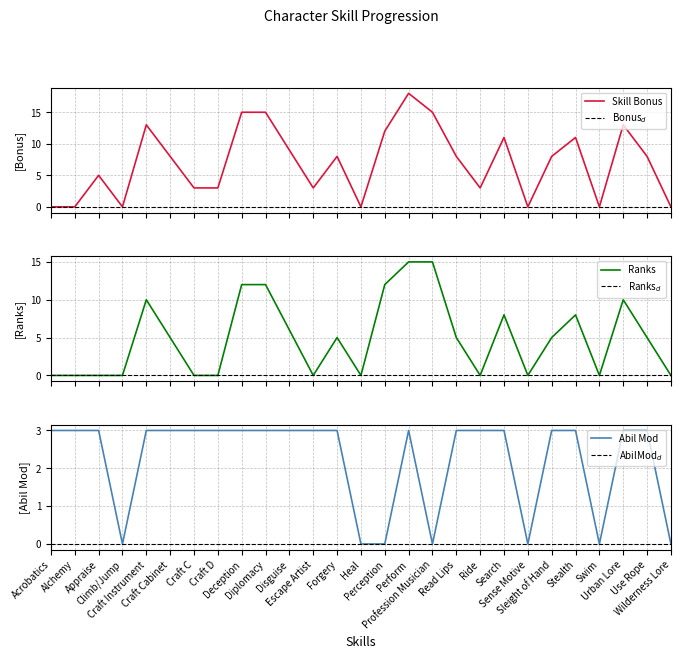

True or false: skill_bonus and ranks cross at least once.

False